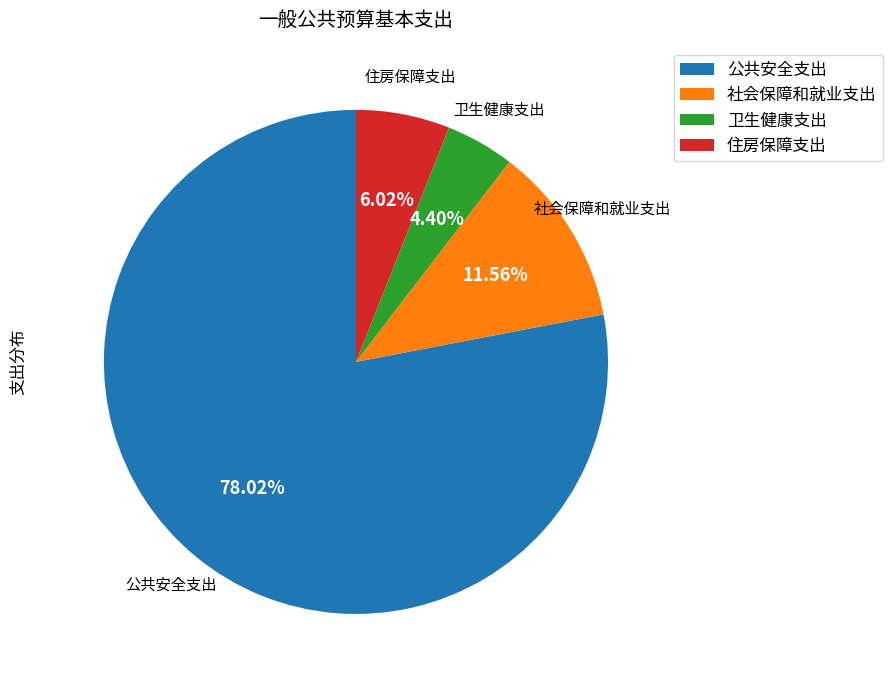

How many slices are in this pie chart?

4